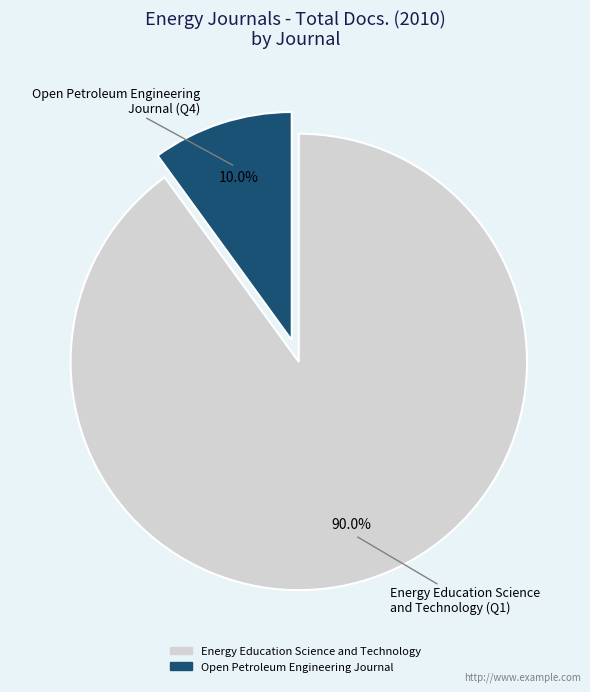

Rank the categories by value from highest to lowest.

Energy Education Science and Technology, Open Petroleum Engineering Journal